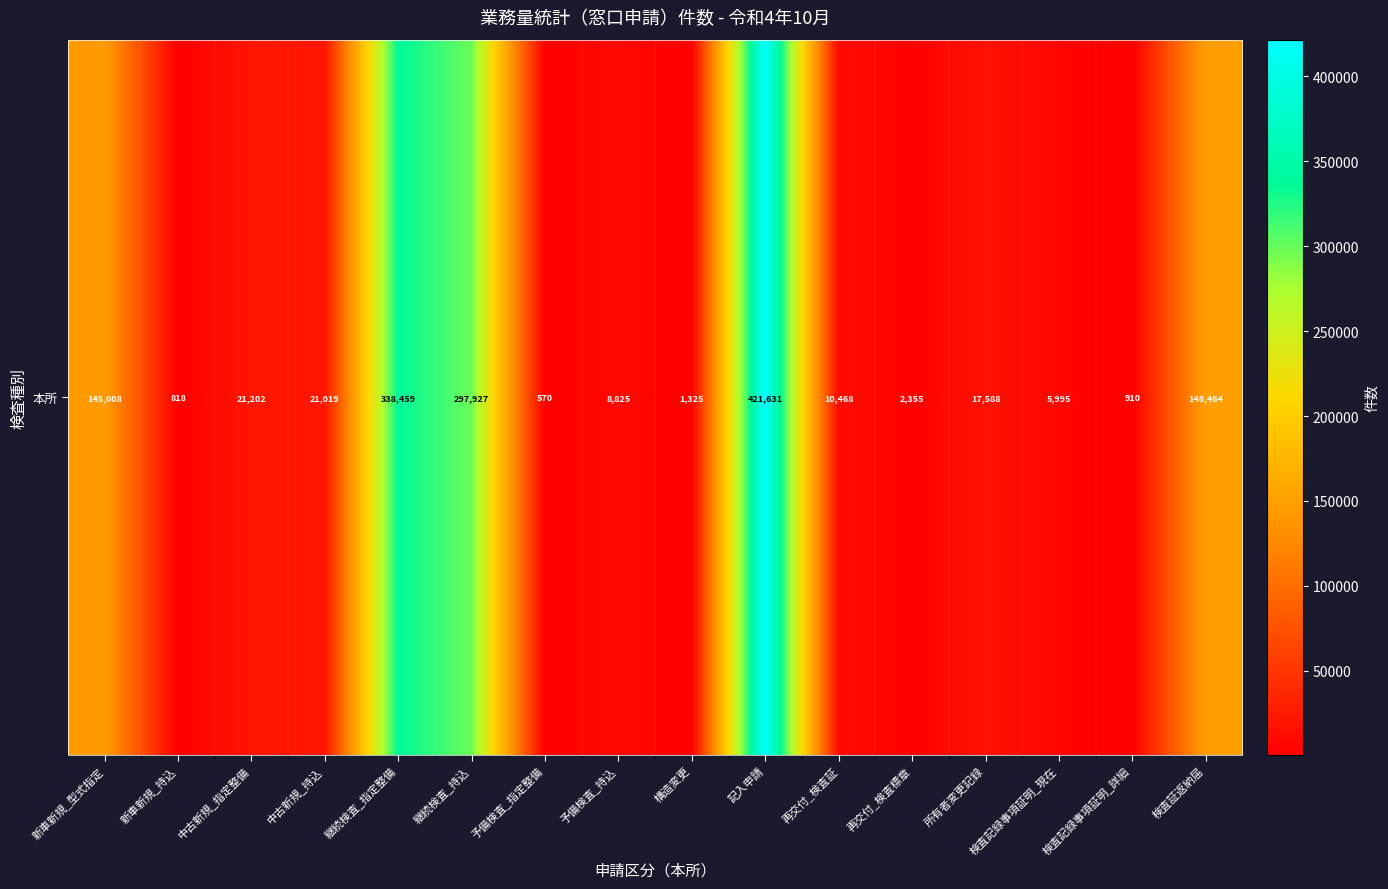

What is the difference between the second highest and second lowest values?

337641